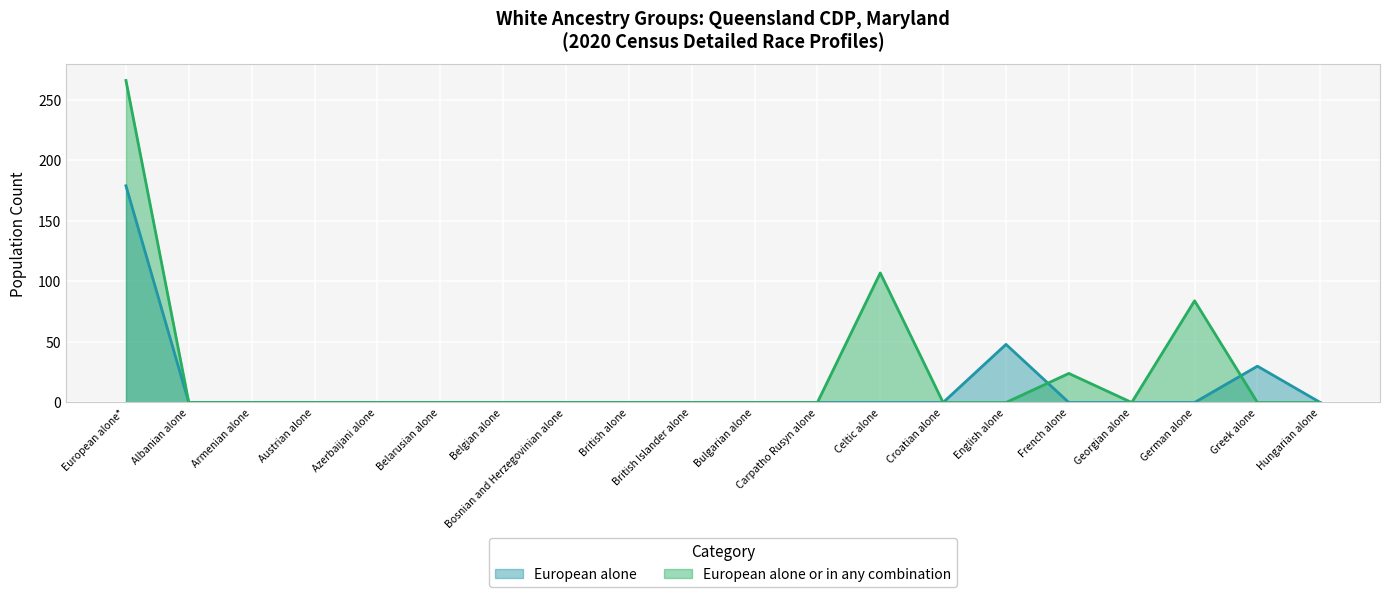

What is the total value across all series at English alone?

48